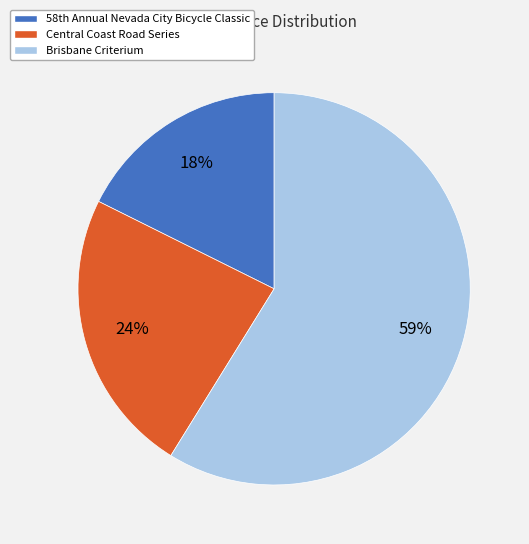

Is there any slice that represents more than half of the pie?

Yes